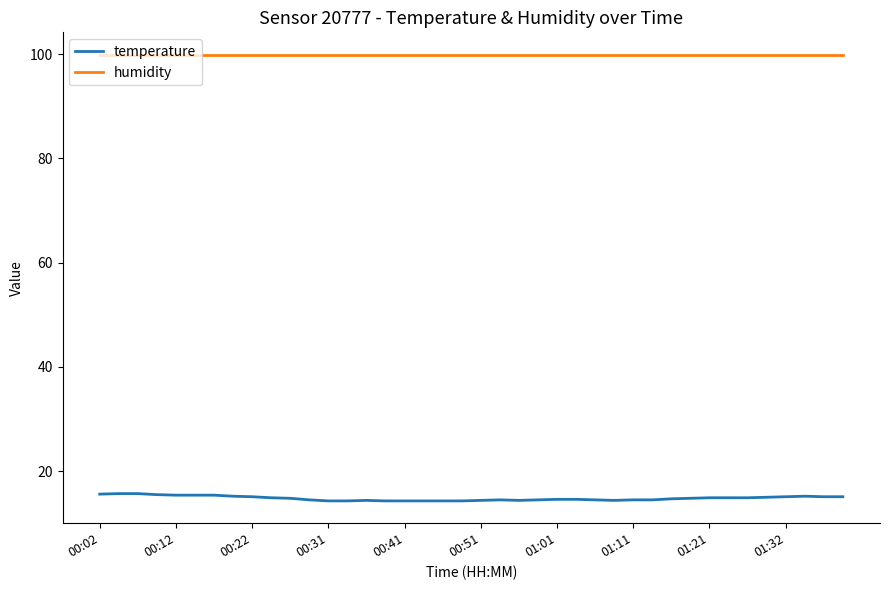

Which series has the largest range (max minus min)?

temperature